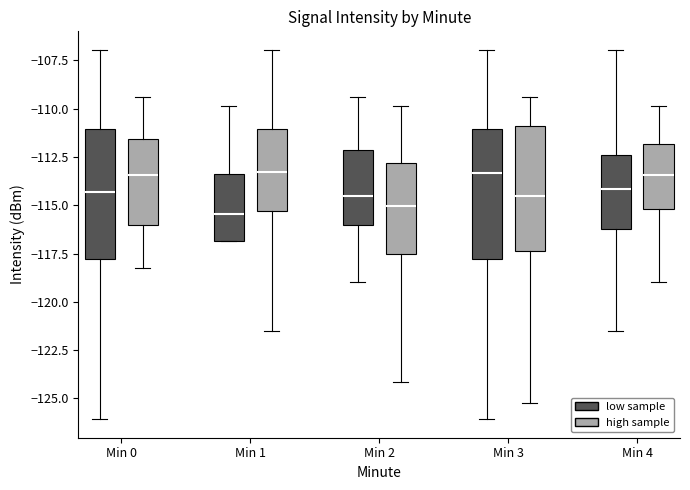

Where is the upper edge of the box for Min 2 (low sample) on the y-axis? The values are not printed on the chart, so give them approximately, as read against the axis.

-112.0